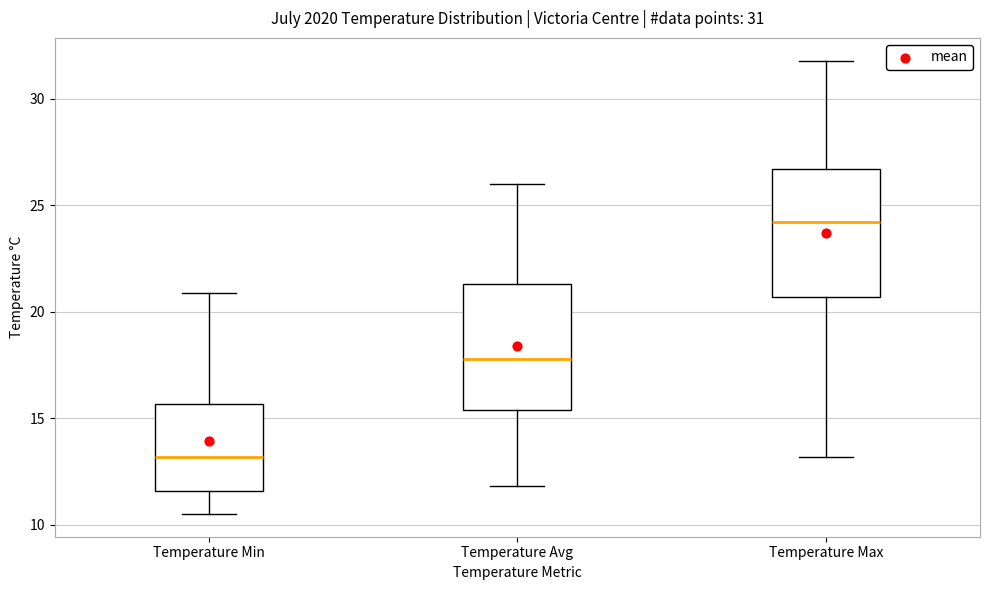

Which box's median line is the lowest?

Temperature Min